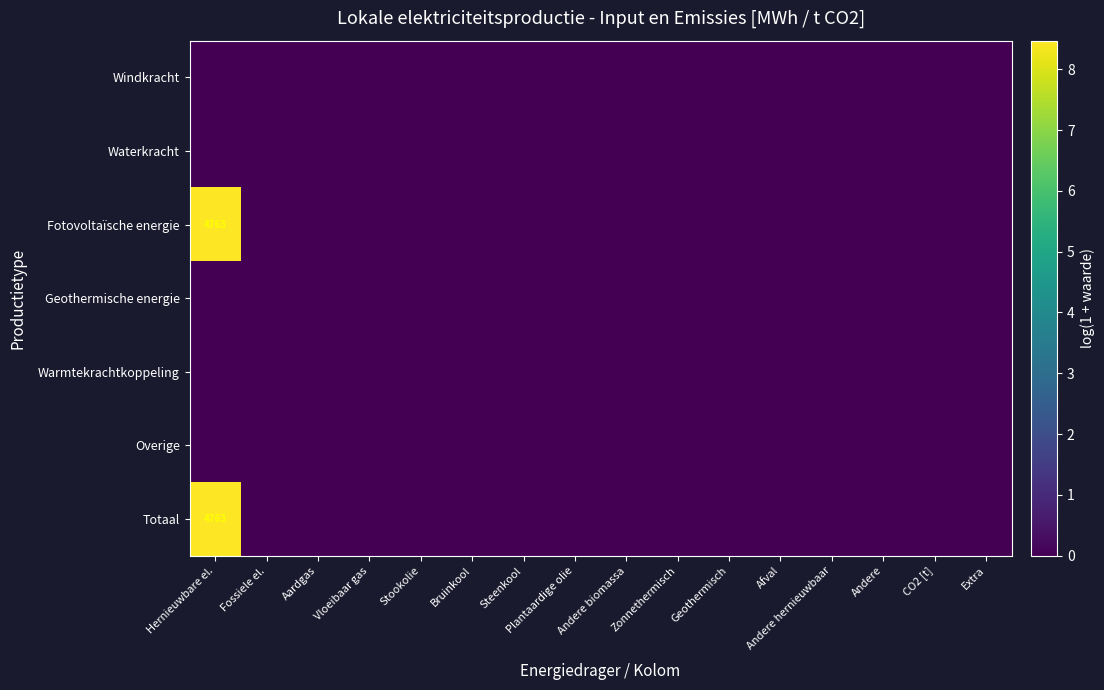

Count the Totaal values in the range 0 to 1.

15